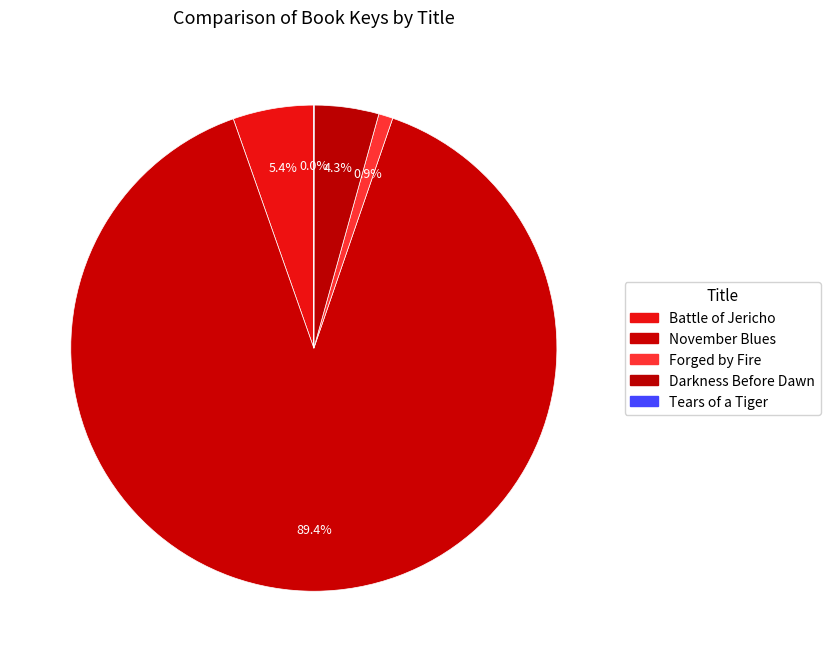

The Forged by Fire slice represents 1% of the pie. True or false?

True